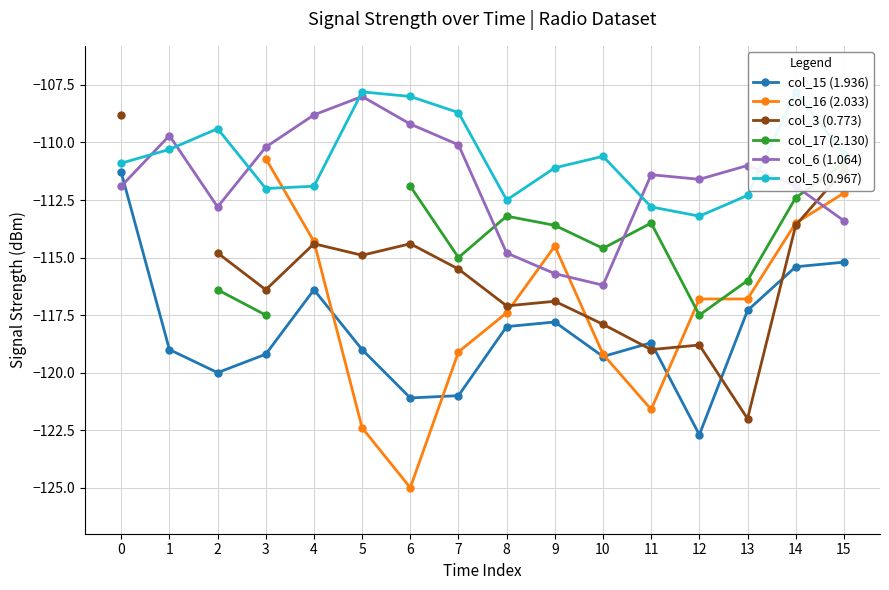

At which category does the chart reach its minimum across all series?

6